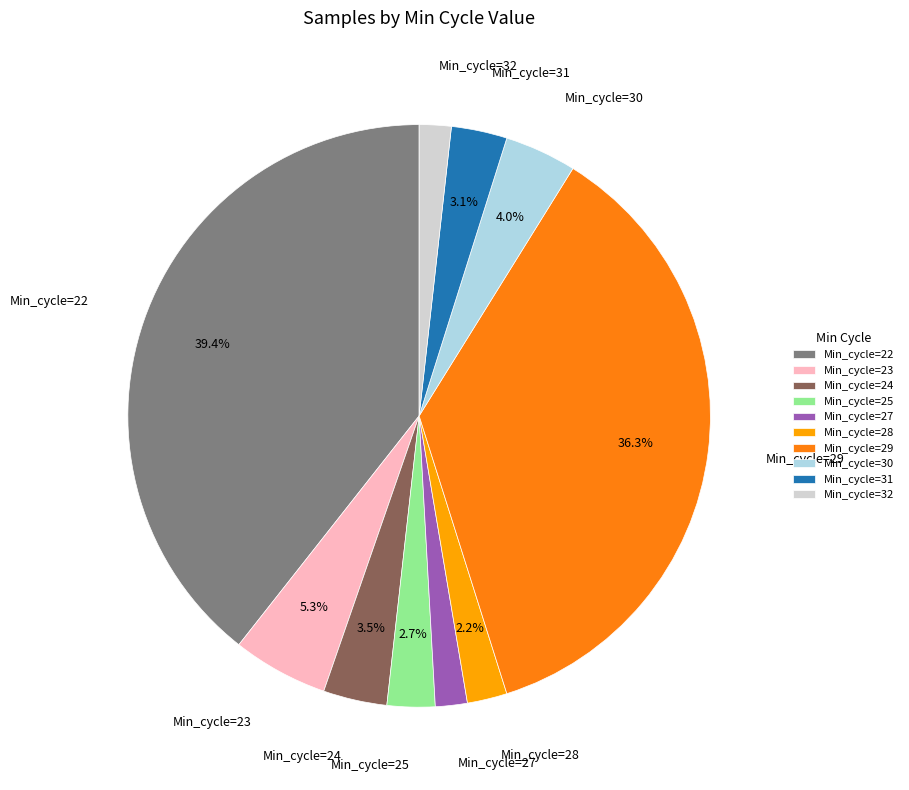

Is the sum of Min_cycle=30 and Min_cycle=24 greater than half?

No